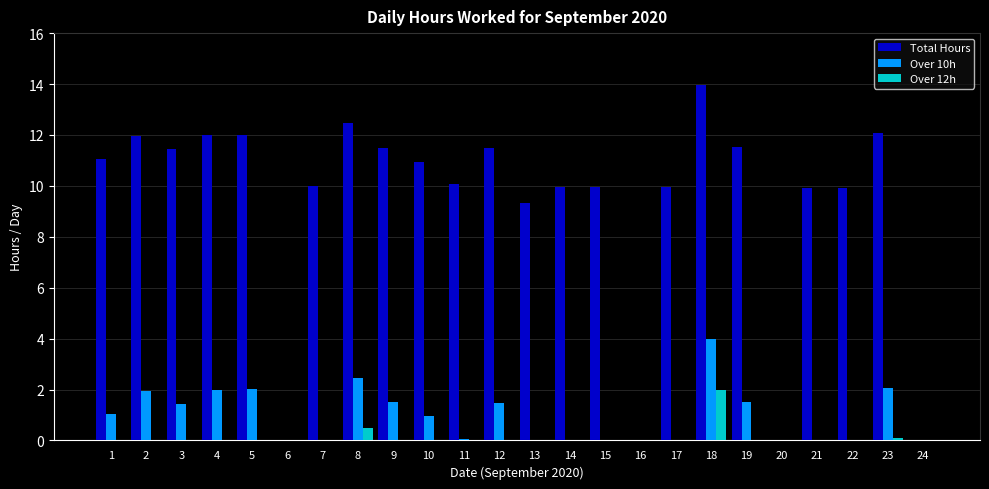

At which label is Total Hours closest to 6?

13